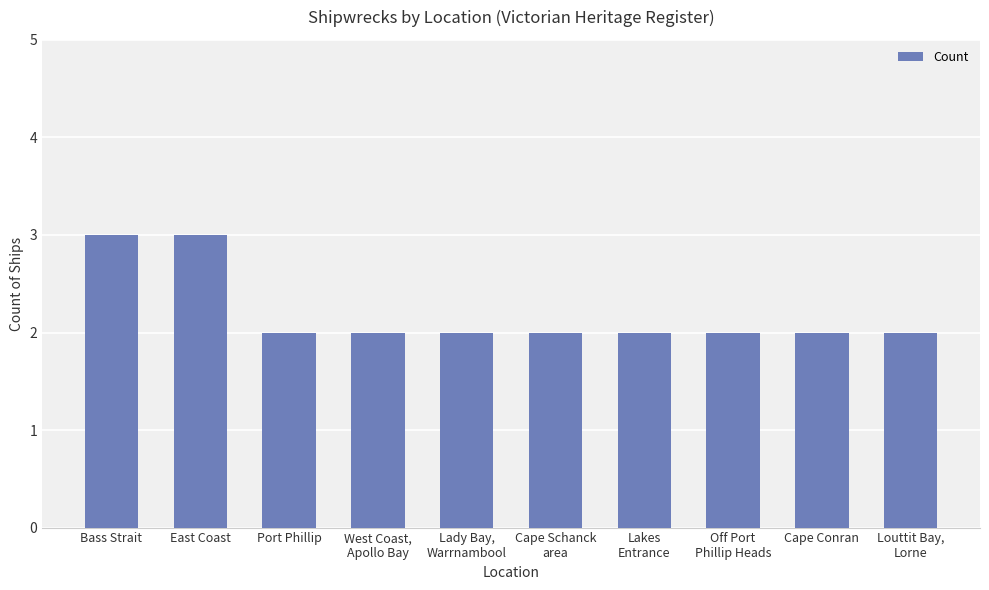

What is the sum of all values?

22